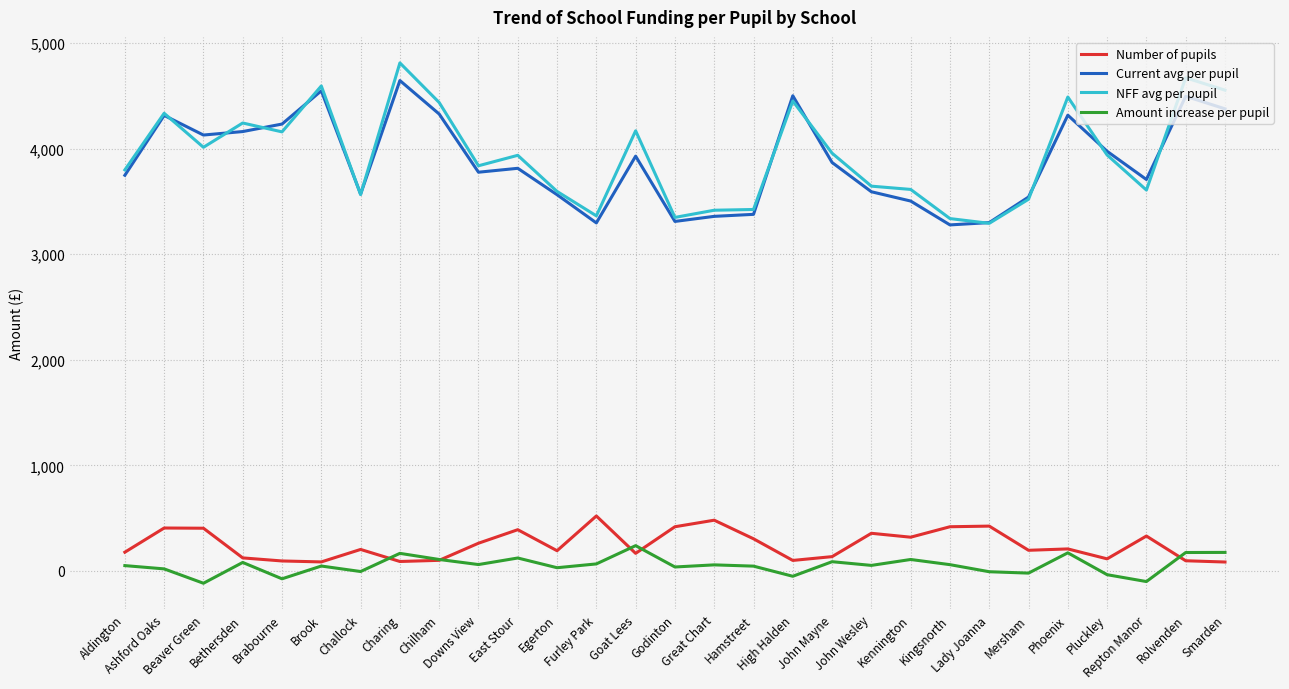

What is the maximum value shown in the chart?

4811